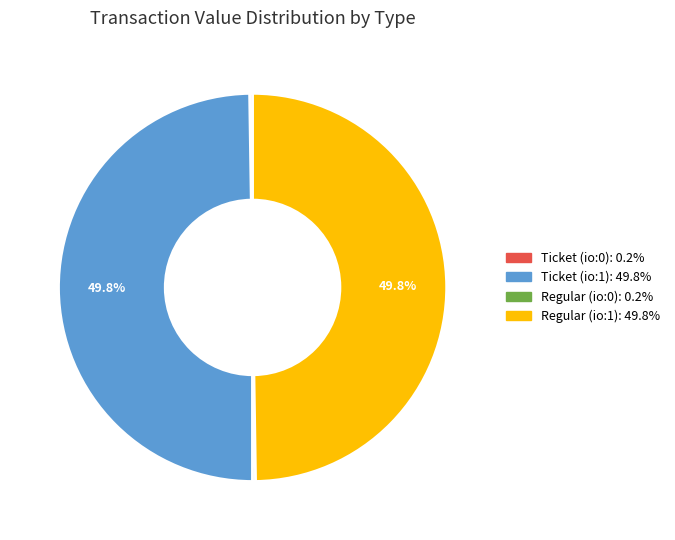

To the nearest percent, what is the difference between the largest and smallest slice percentages?

50%